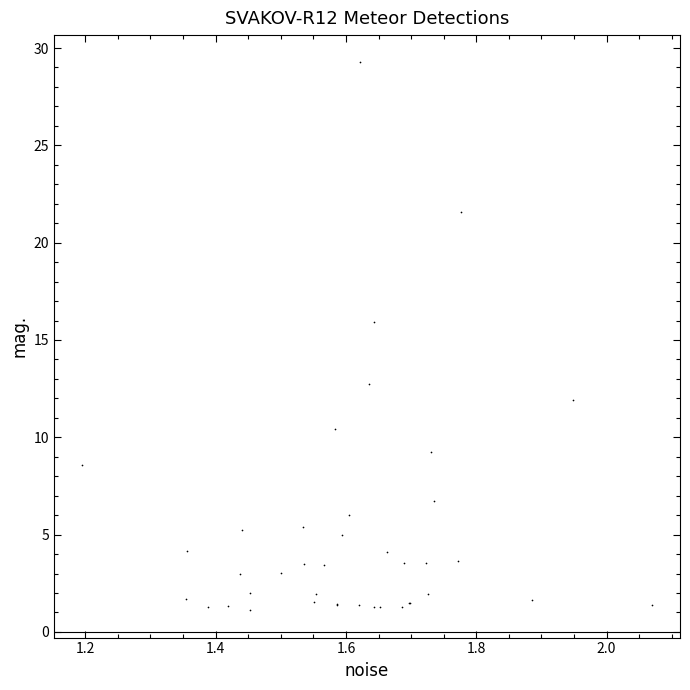

What Y value in the scatter plot is closest to 15?

15.9